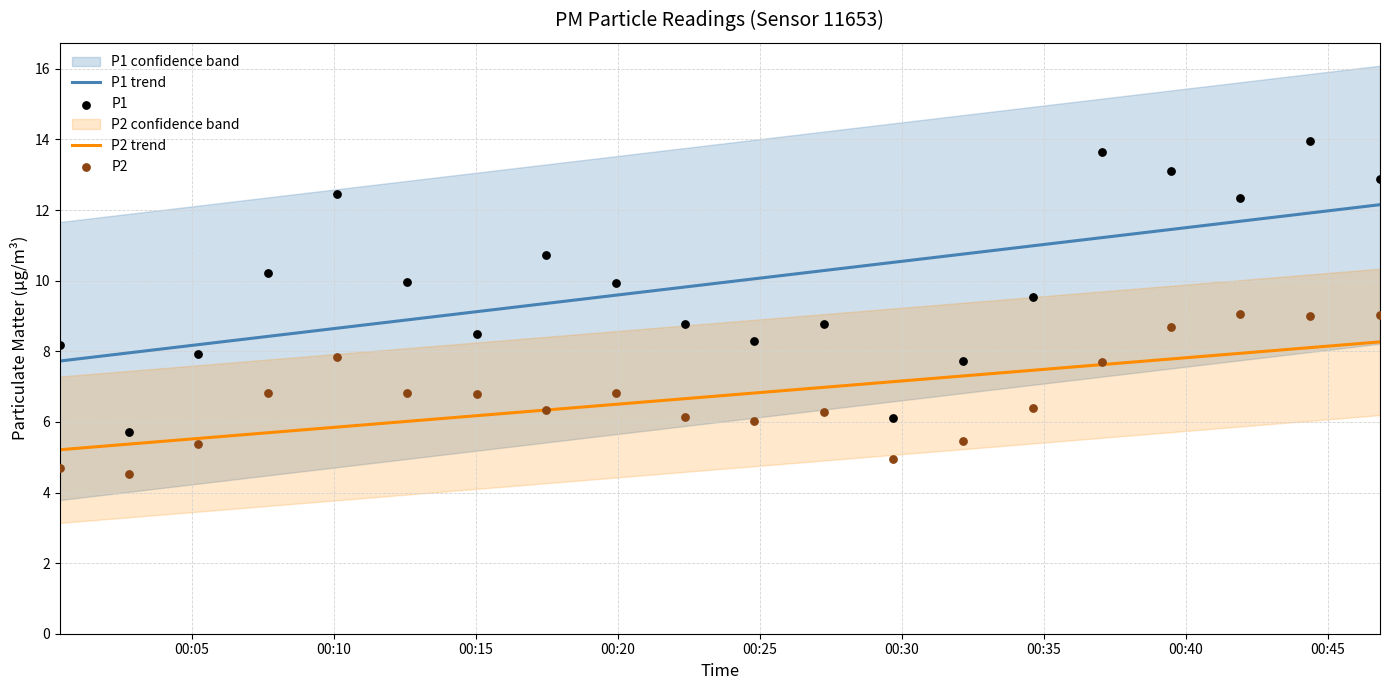

Which series has the largest total across all categories?

P1 trend